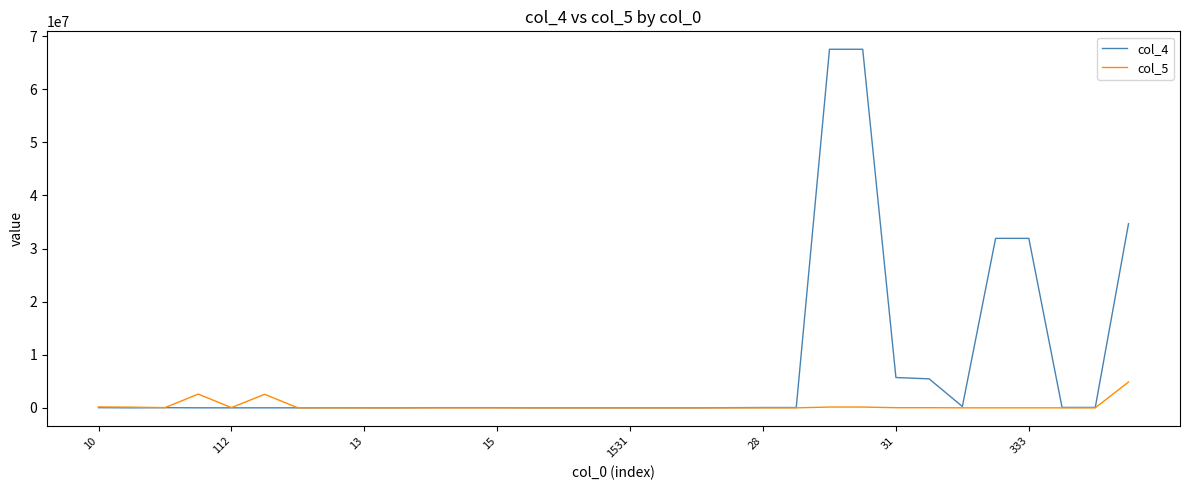

True or false: col_4 and col_5 intersect in this chart.

True